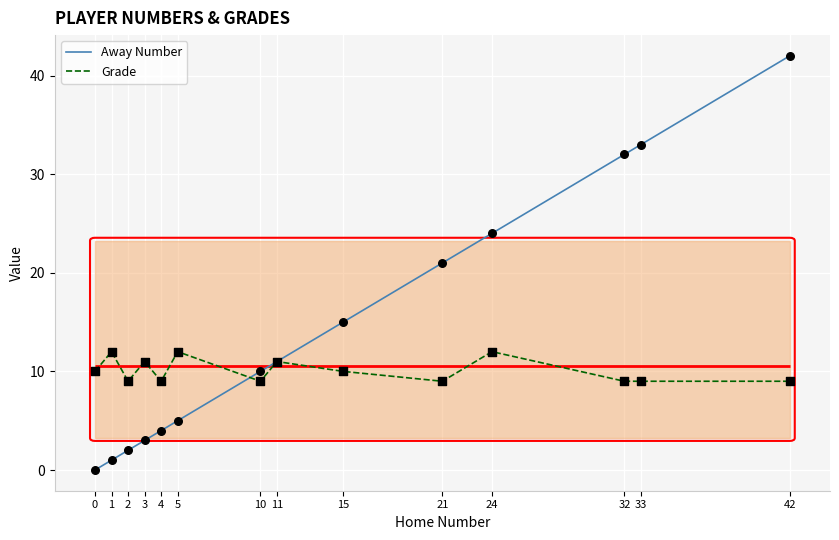

What is the total value across all series at 1?

13